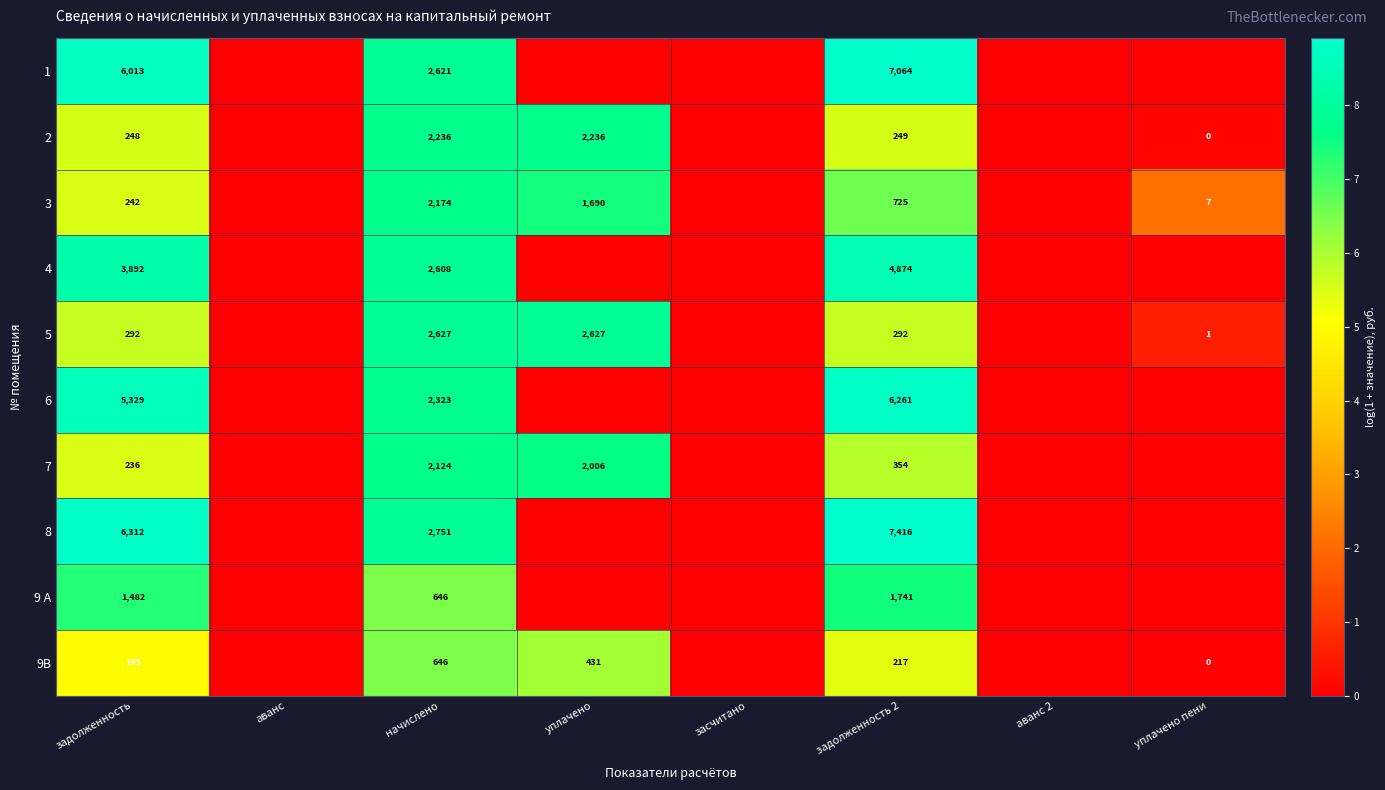

True or false: 3 has a value of 234 at задолженность 2.

False